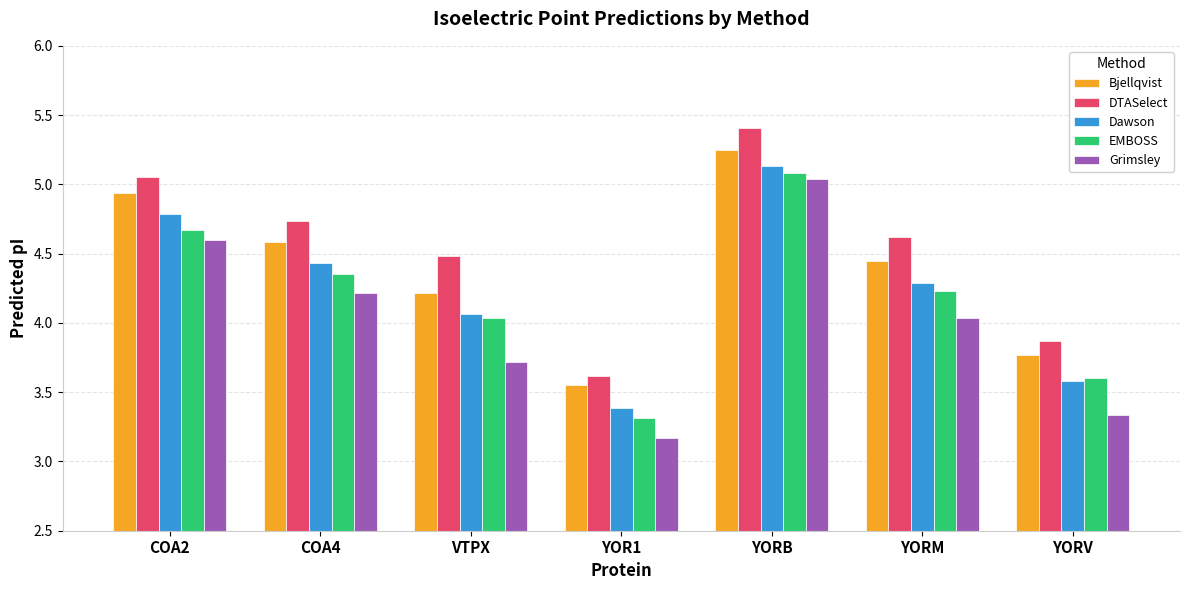

Where does the EMBOSS series first go above 4?

COA2